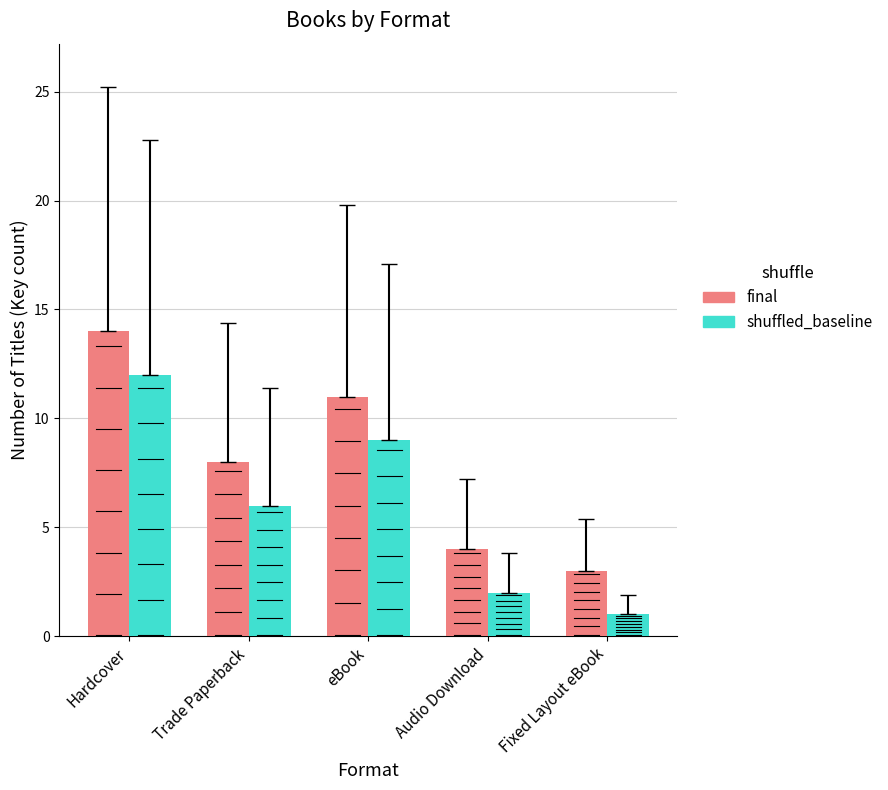

At which category is the sum across all series the highest?

Hardcover